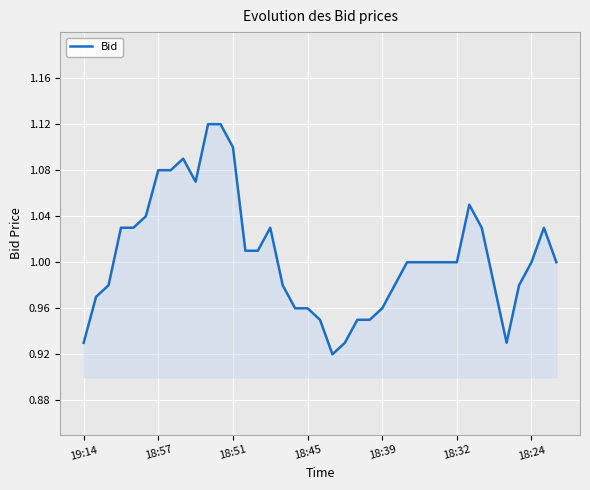

What is the minimum value shown in the chart?

0.9